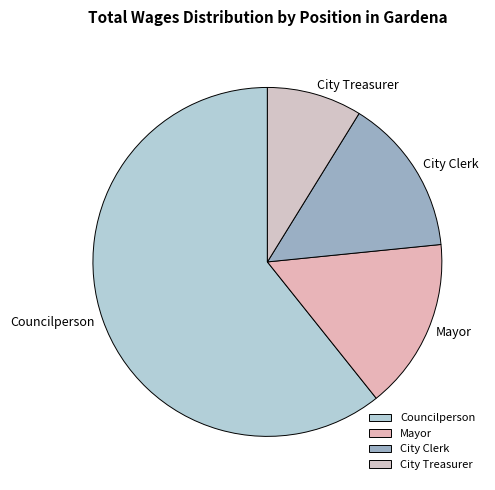

What is the largest slice in the pie chart?

Councilperson